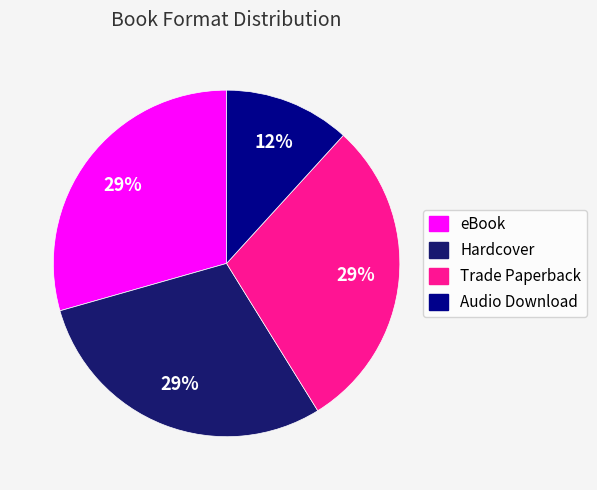

To the nearest percent, what is the average slice percentage?

25%